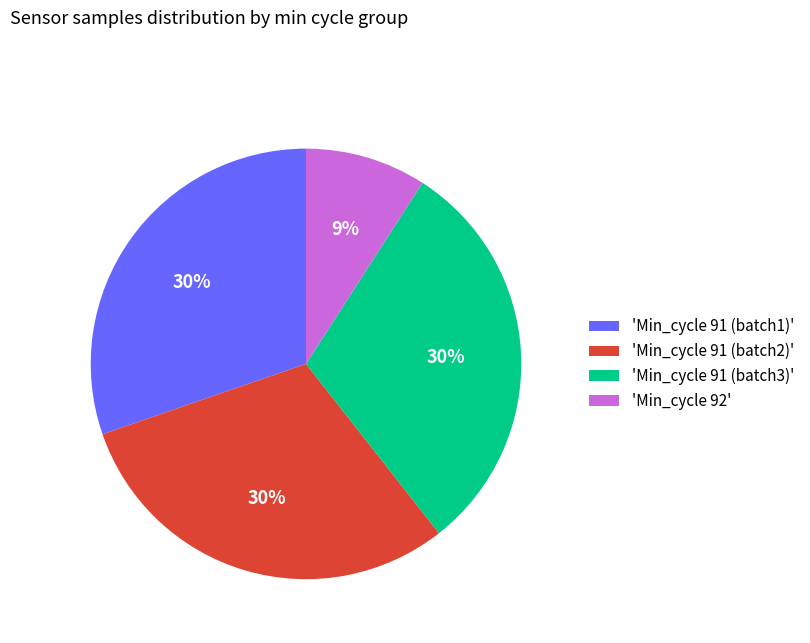

Is there any slice that represents more than half of the pie?

No